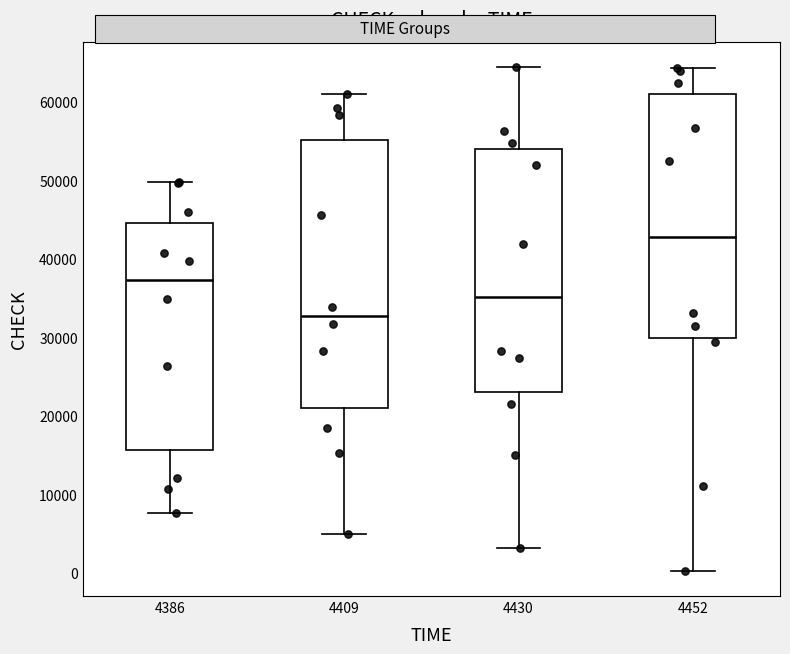

Reading left to right, read every box against the y-axis: the position of its median line, the range the box covers, and the ends of its whiskers. The values are not printed on the chart, so give them approximately, as read against the axis.

4386: median 37000, box 16000 to 45000, whiskers 8000 to 50000
4409: median 33000, box 21000 to 55000, whiskers 5000 to 61000
4430: median 35000, box 23000 to 54000, whiskers 3000 to 64000
4452: median 43000, box 30000 to 61000, whiskers 0 to 64000